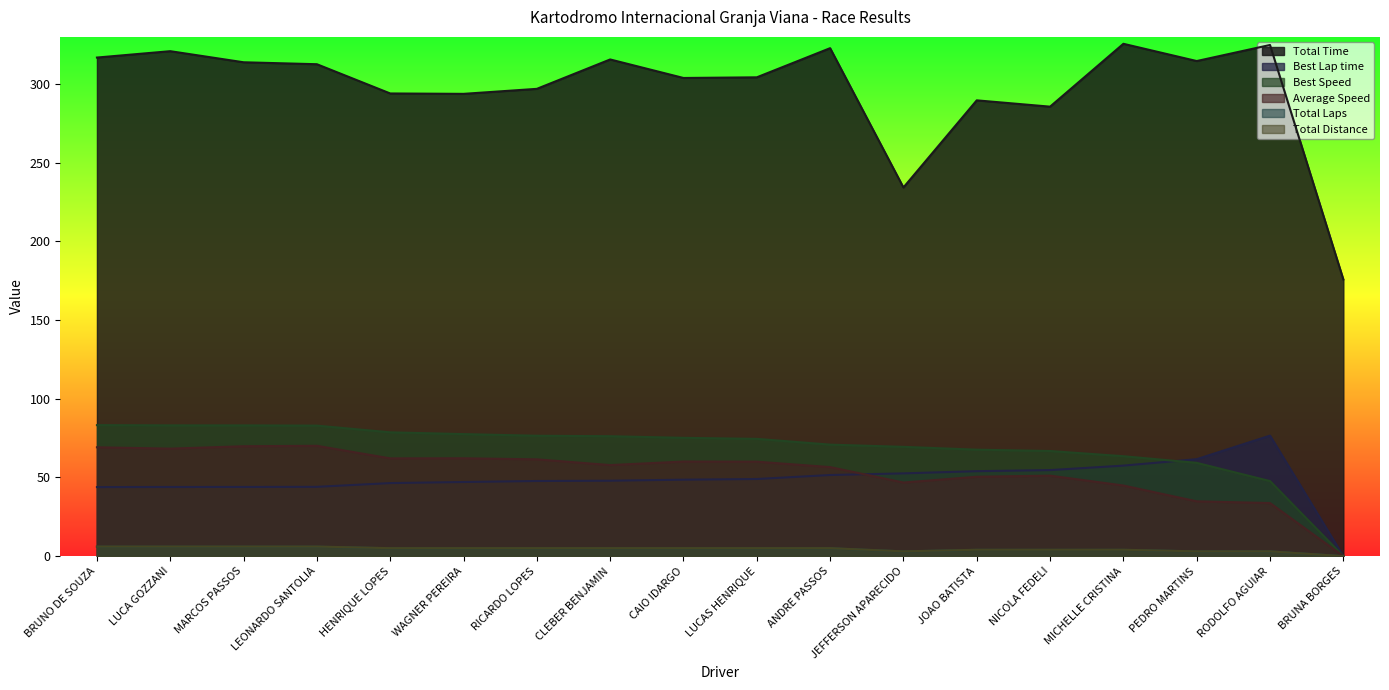

How many values in Total Distance are above zero?

17